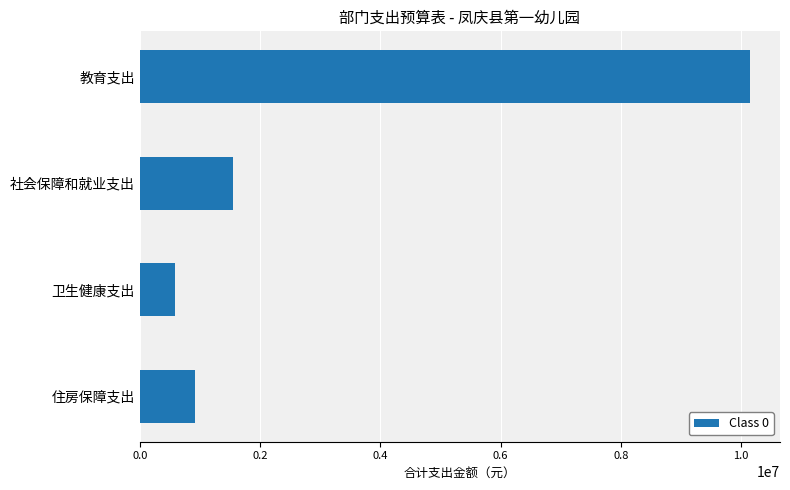

Reading bottom to top, extract all data points from this chart.

918775.0	590865.3	1548541.1	10140816.4